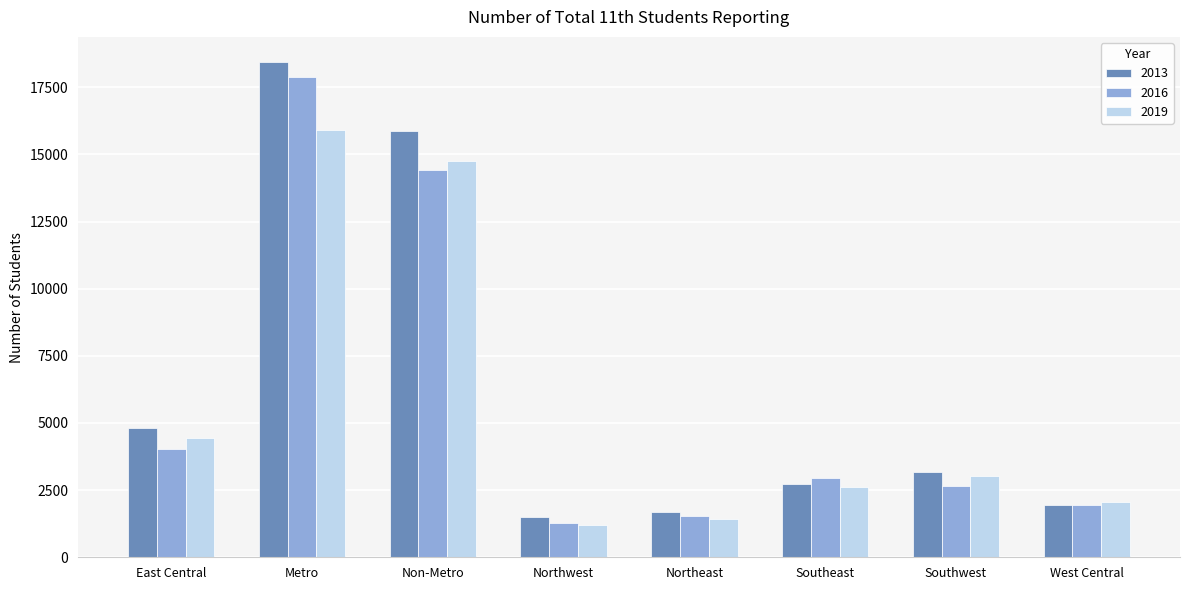

What is the spread (max minus min) of values at Non-Metro?

1467